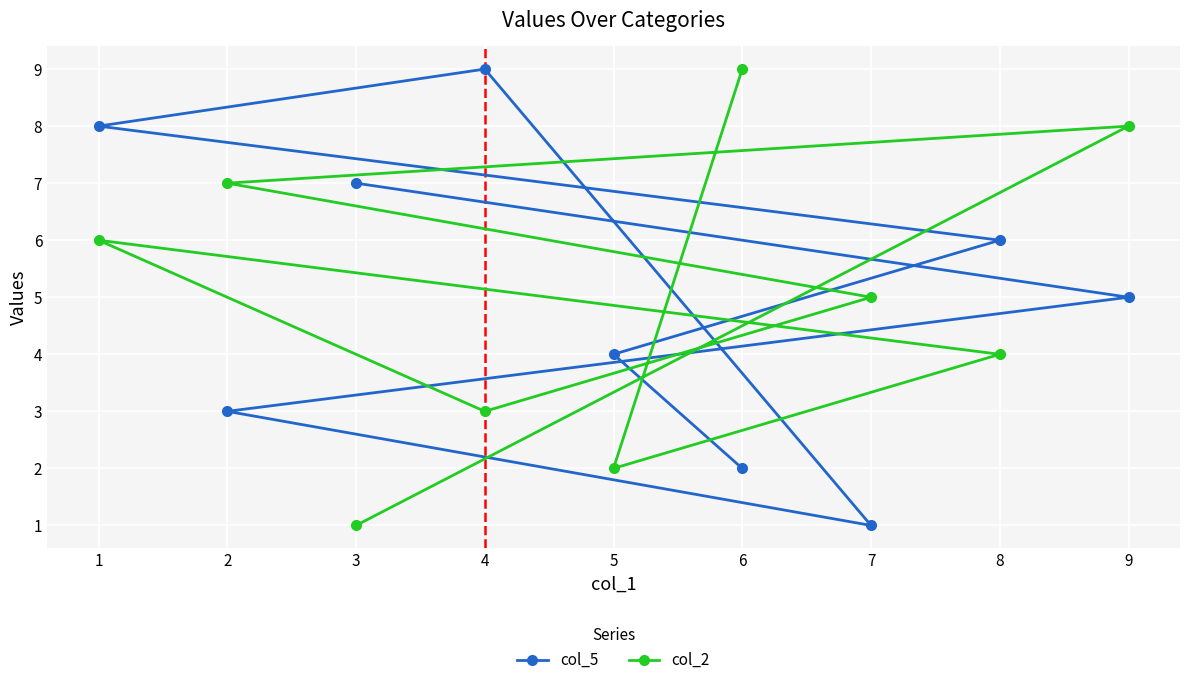

At which label does col_2 first exceed 5?

1